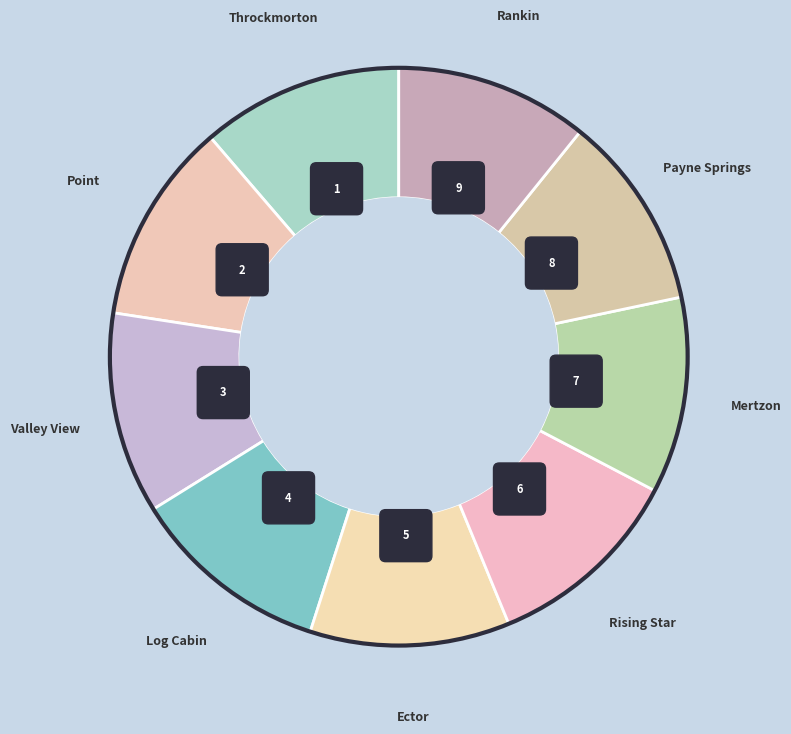

To the nearest percent, what percentage of the pie is Throckmorton?

11%